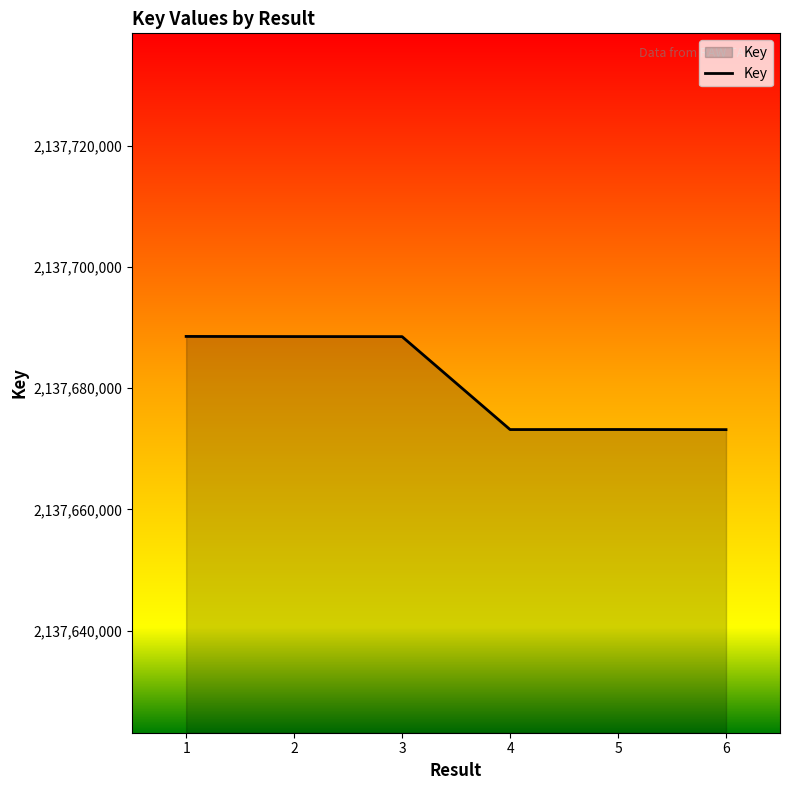

Between 6 and 3, which is larger?

3